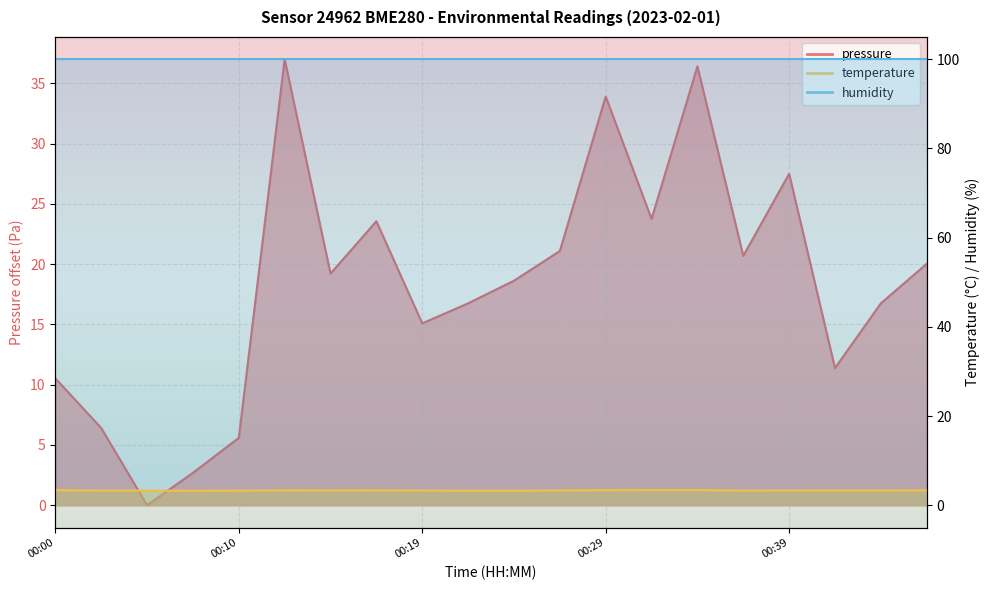

Which series changed the most between 00:24 and 00:37?

pressure